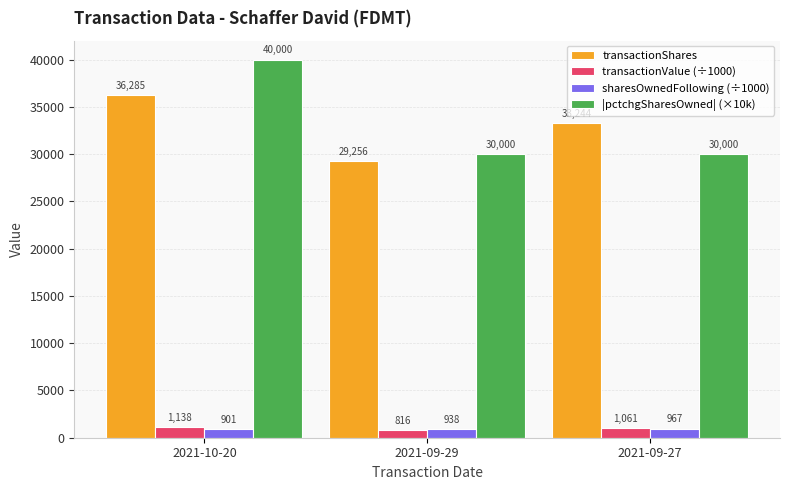

List the labels in order of transactionValue (÷1000) value, largest first.

2021-10-20, 2021-09-27, 2021-09-29